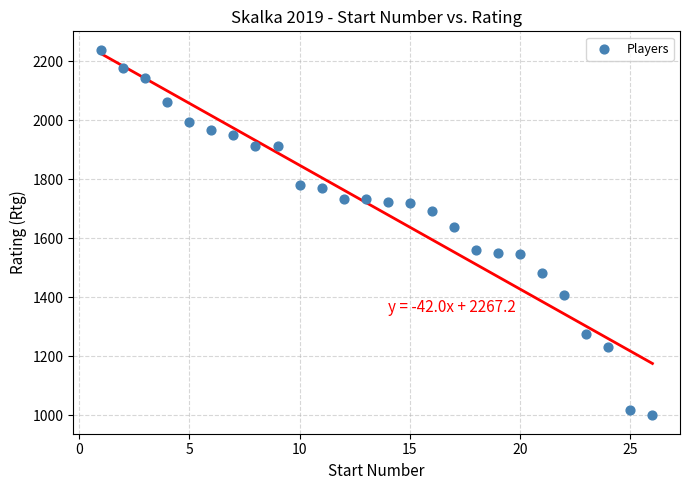

What is the range of Y values (max minus min)?

1239